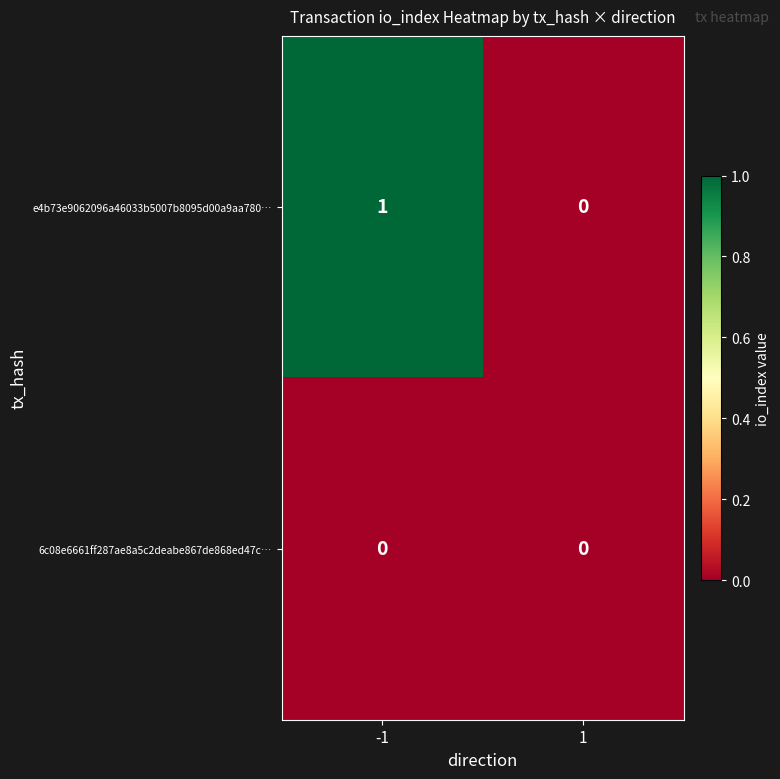

At which category is the sum across all series the highest?

-1